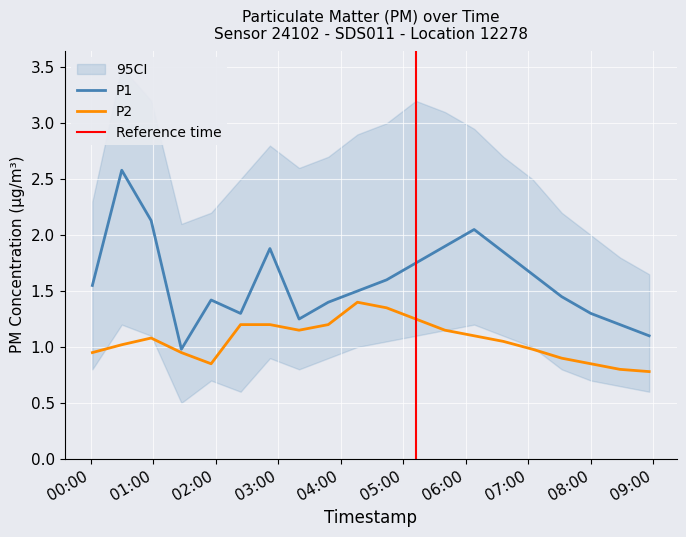

Where does the P1 series first go above 1?

2022-09-01T00:01:35